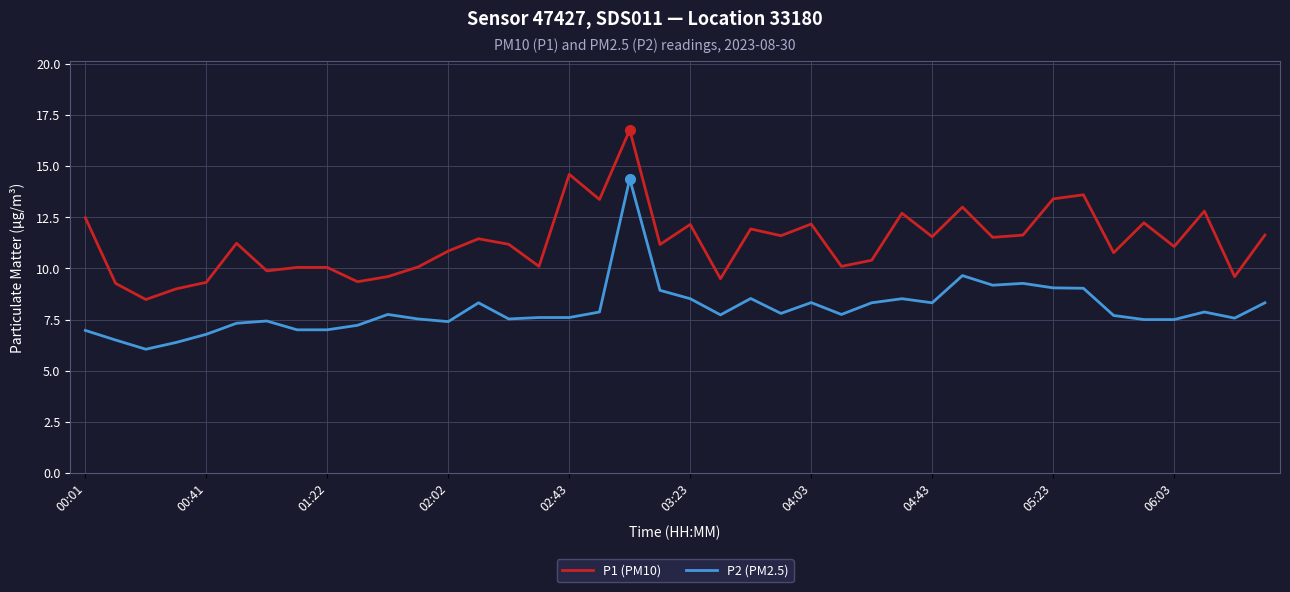

What is the greatest value displayed?

16.8